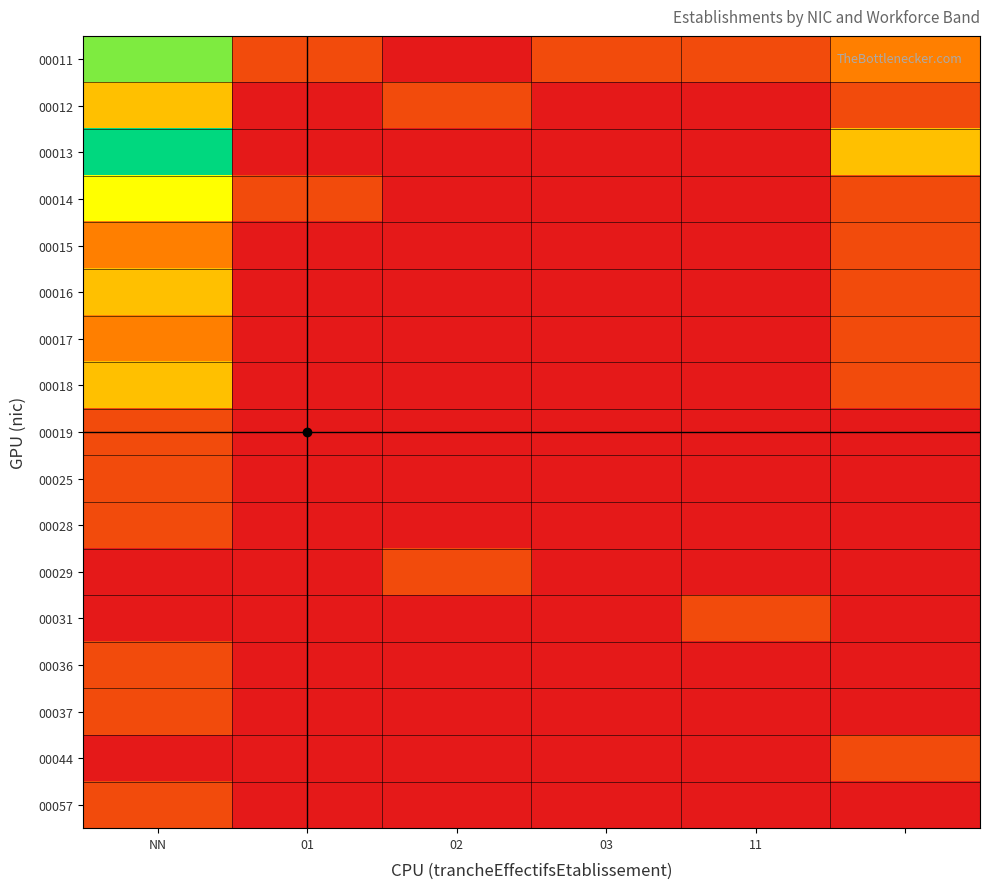

How many categories are shown in the chart?

6